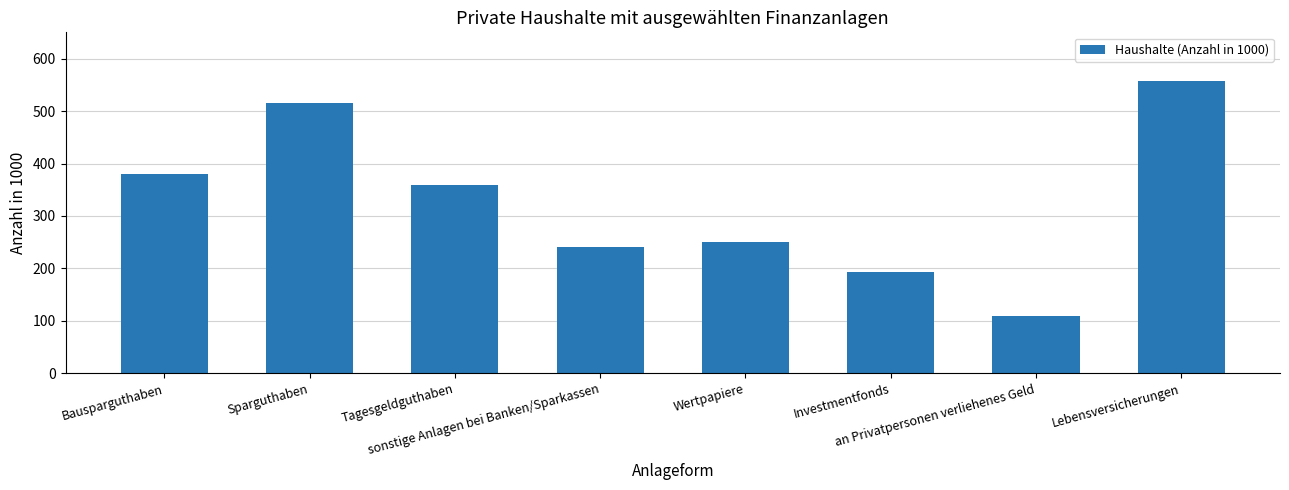

What is the ratio of the value at Tagesgeldguthaben to the value at Sparguthaben?

0.7